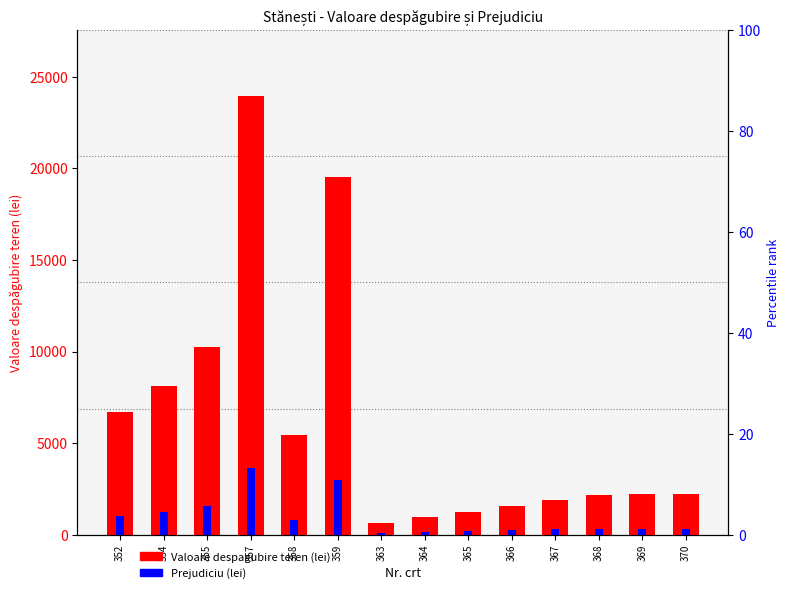

How many bars are there in each group?

2